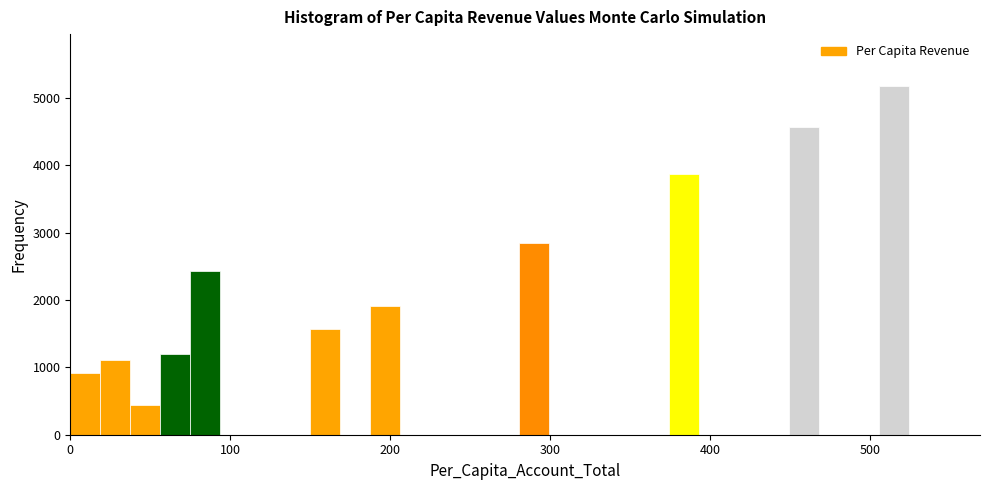

Around what value on the x-axis is the tallest bar? Give the approximate position of its centre, as read against the axis.

510